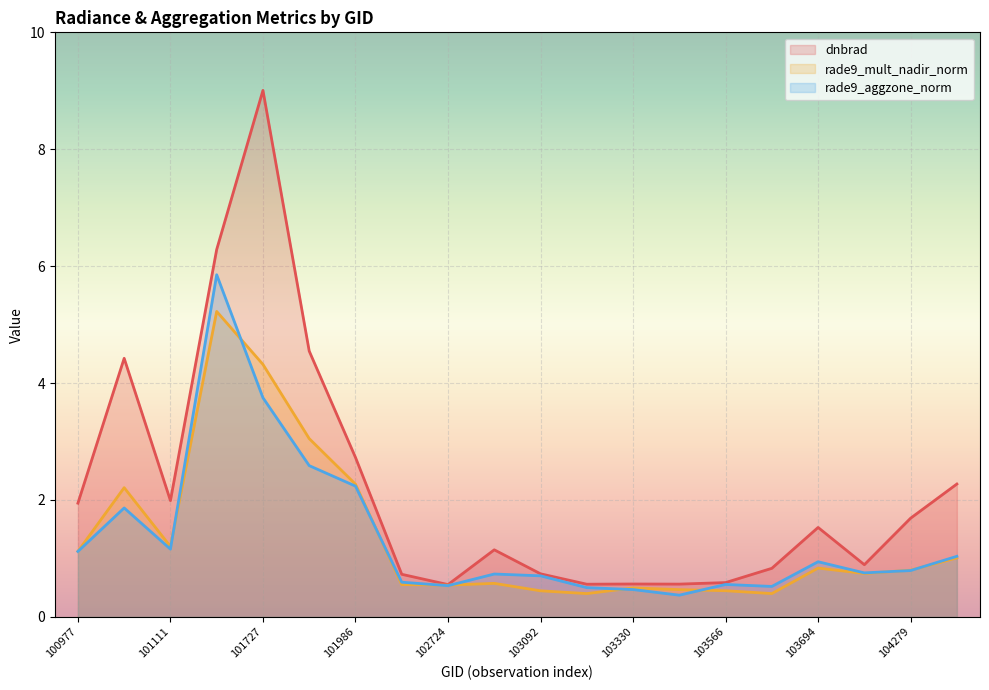

What is the difference between the maximum and minimum values in the dnbrad series?

8.5